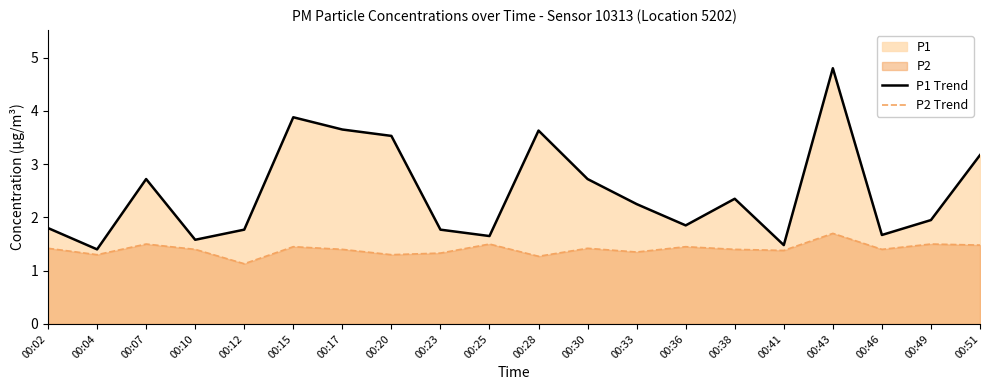

The value of P1 Trend at 00:04 is 2.5. True or false?

False